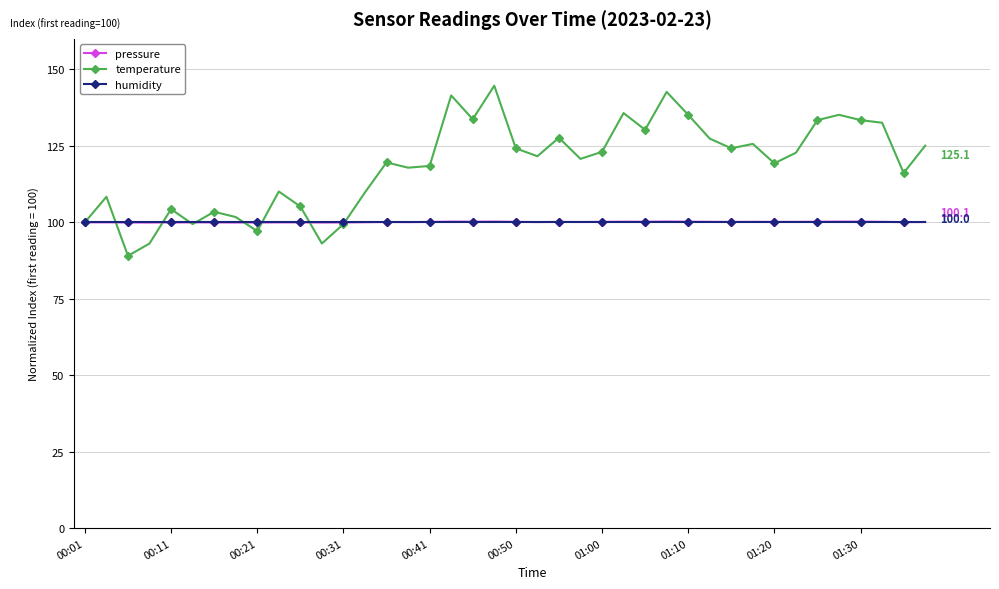

What is the maximum value for humidity?

100.0